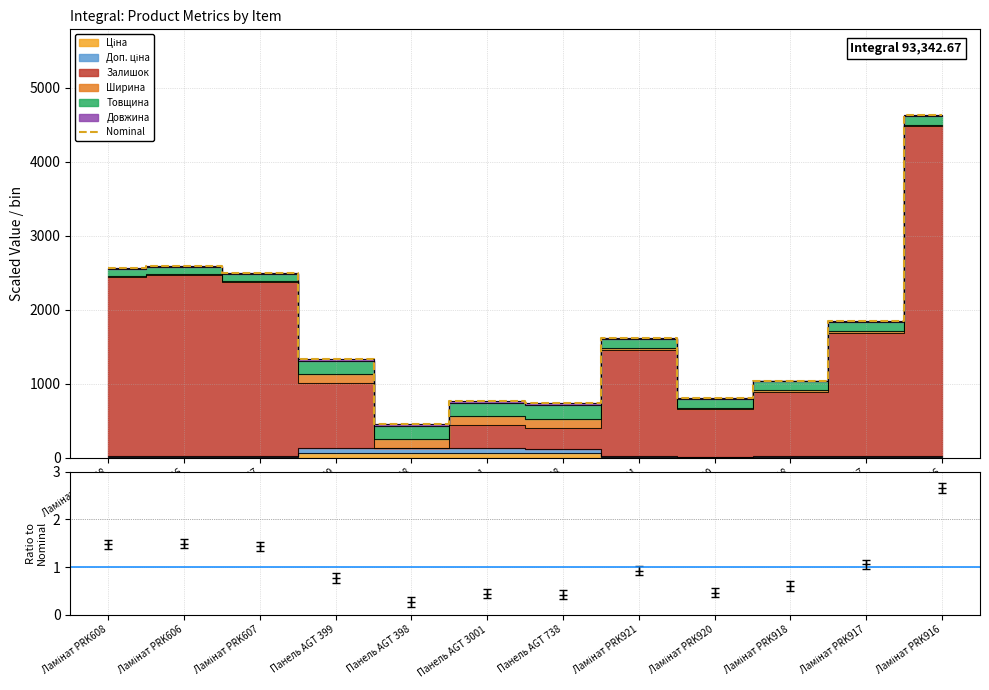

What position from the left is Ламінат PRK918?

10